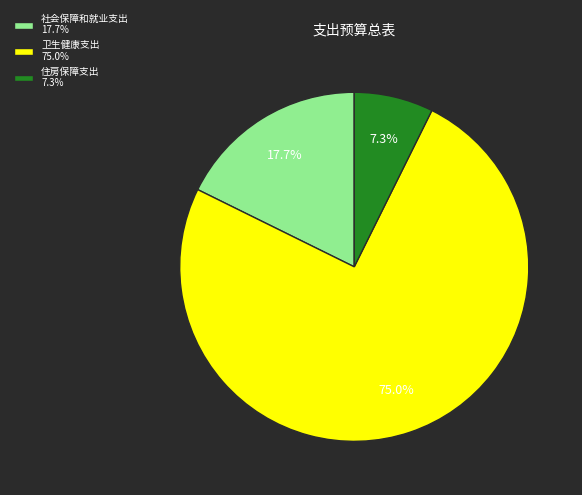

Rank the categories by value from highest to lowest.

卫生健康支出, 社会保障和就业支出, 住房保障支出